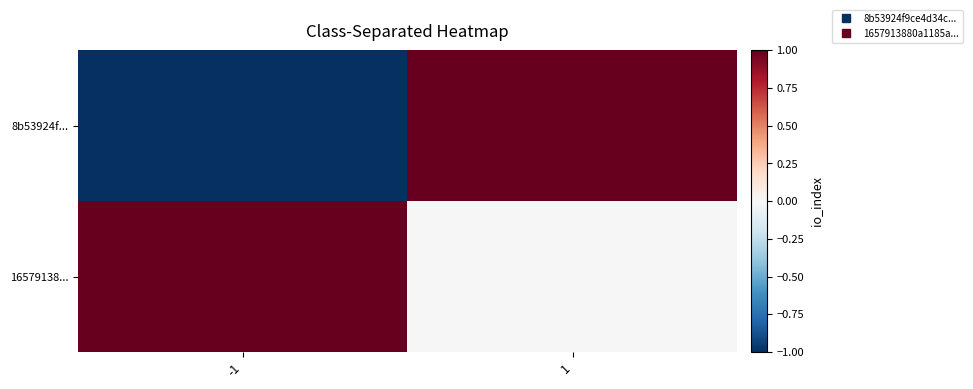

Reading right to left, list all the values displayed in this chart.

8b53924f...: 1=1	-1=-1
16579138...: 1=0	-1=1